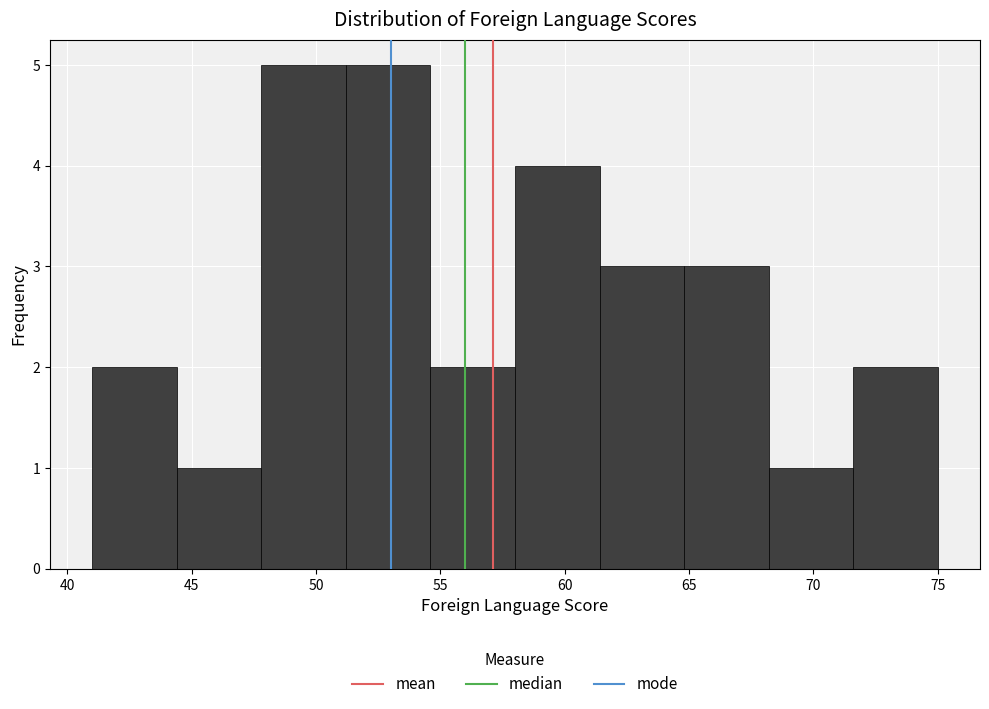

Reading left to right, transcribe this chart: for each bar, give the range it covers on the x-axis and its height. Neither the bar edges nor the heights are printed on the chart, so give them approximately, as read against the axes.

41.0 to 44.4: 2
44.4 to 47.8: 1
47.8 to 51.2: 5
51.2 to 54.6: 5
54.6 to 58.0: 2
58.0 to 61.4: 4
61.4 to 64.8: 3
64.8 to 68.2: 3
68.2 to 71.6: 1
71.6 to 75.0: 2